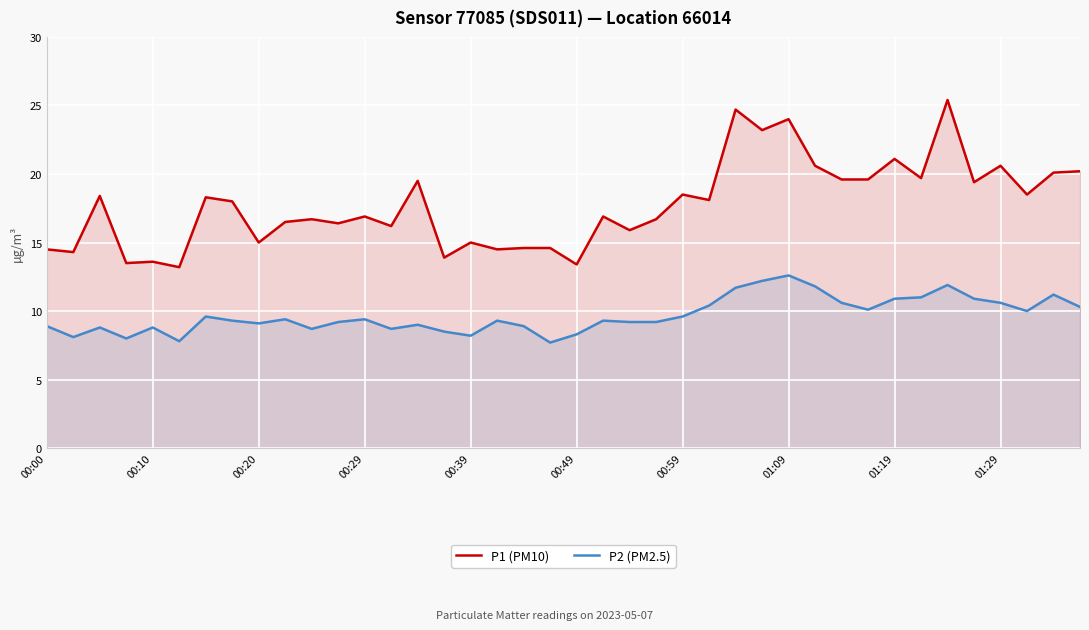

True or false: P1 (PM10) has a value of 19.9 at 00:49.

False